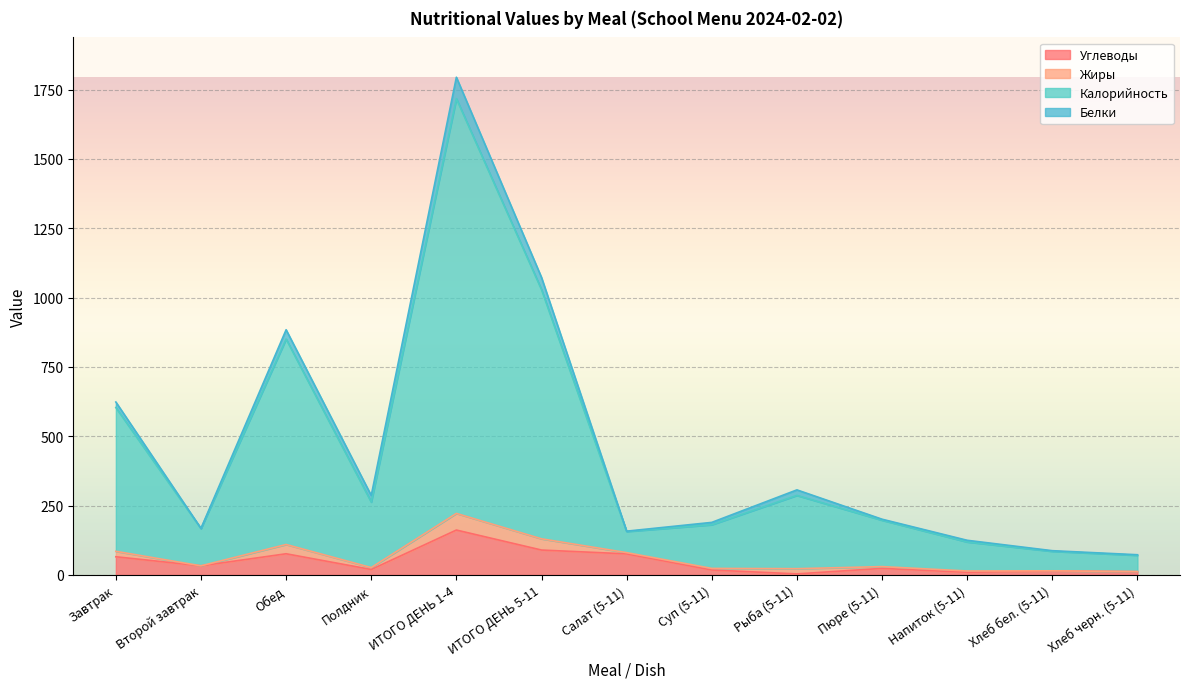

True or false: Углеводы and Калорийность intersect in this chart.

False